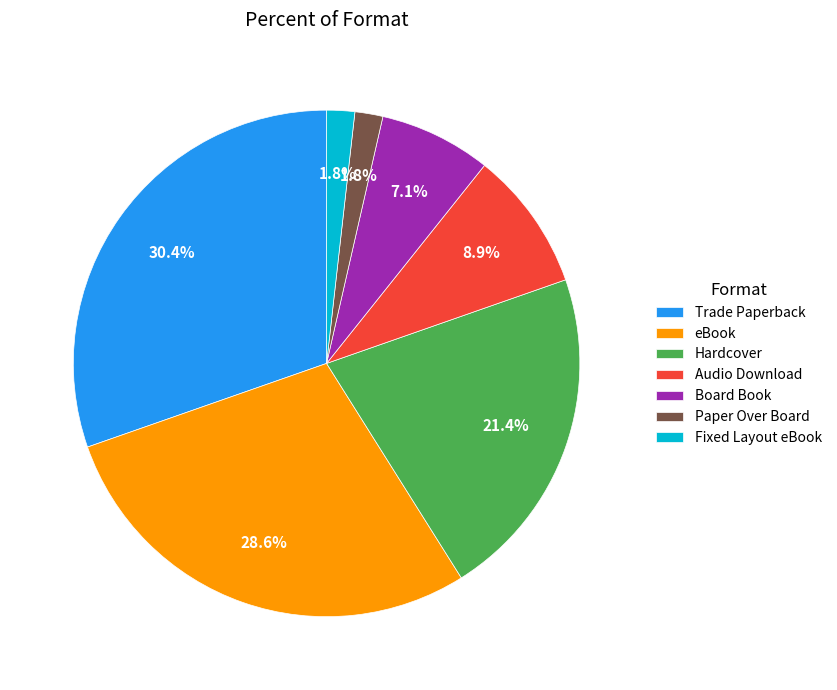

Is there a majority slice in this chart?

No